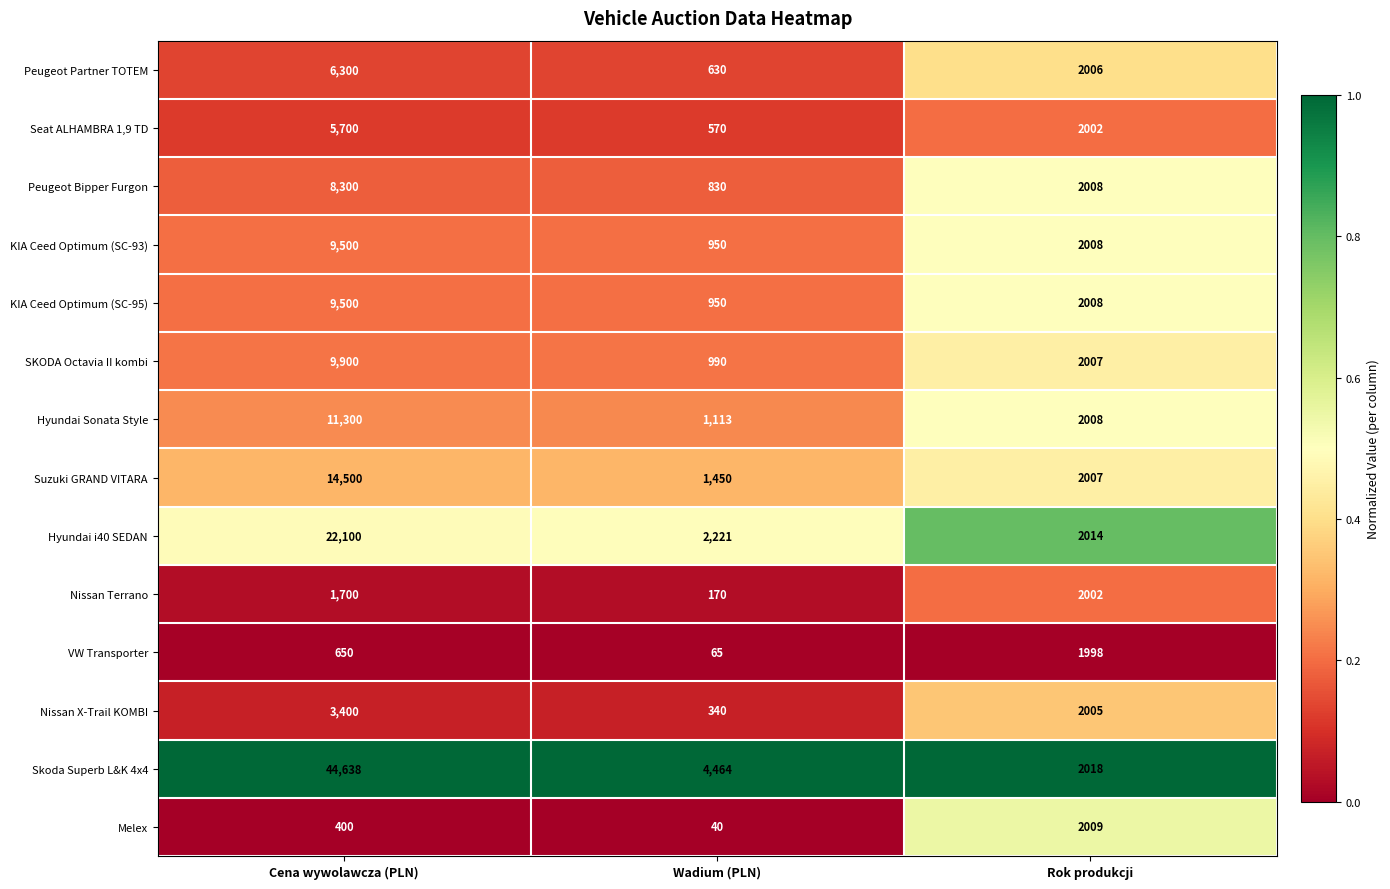

Where is Skoda Superb L&K 4x4 nearest to the value 23328?

Wadium (PLN)